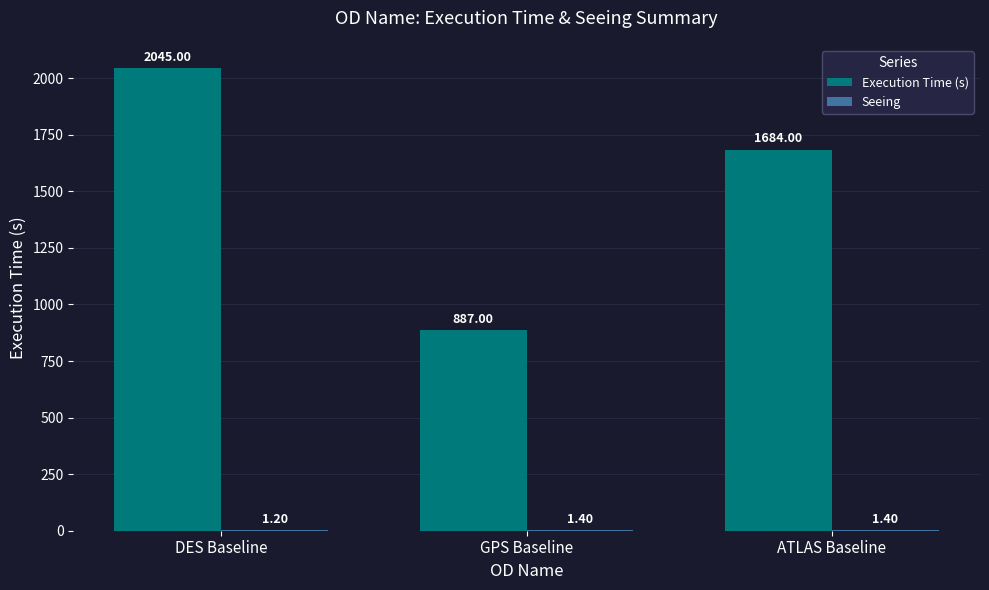

How many categories are shown in the chart?

3